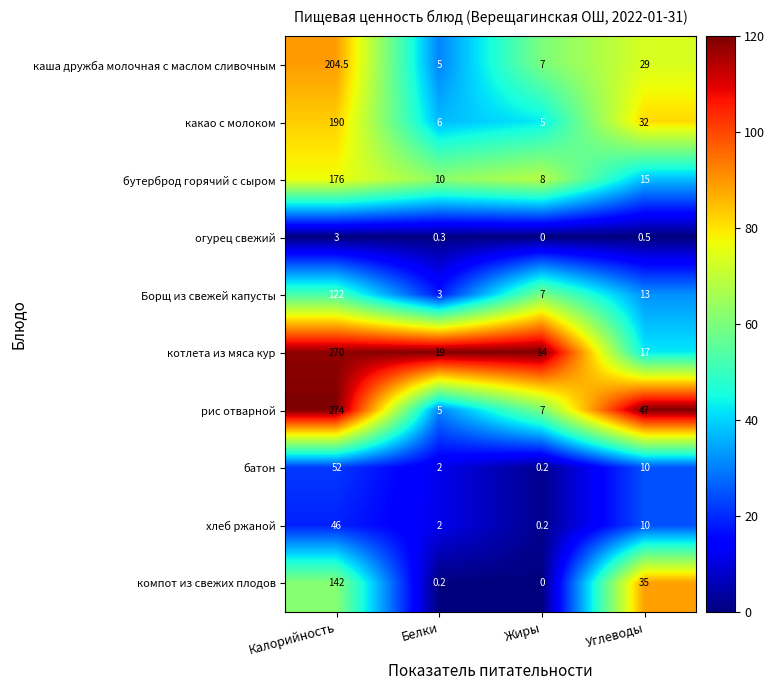

Which category has the highest value across all series?

Калорийность